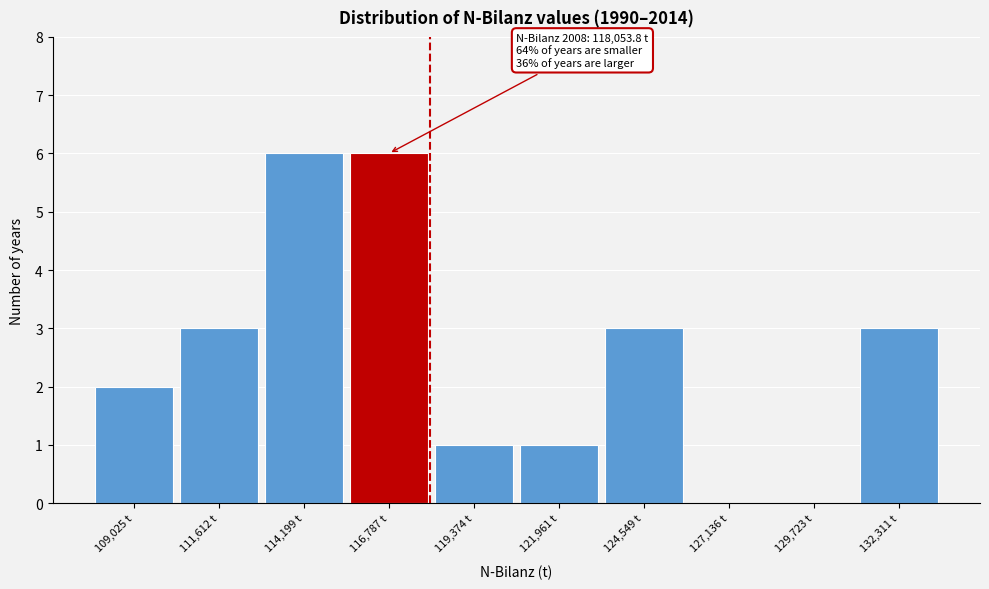

Reading left to right, list all the values displayed in this chart.

109,025 t=2	111,612 t=3	114,199 t=6	116,787 t=6	119,374 t=1	121,961 t=1	124,549 t=3	127,136 t=0	129,723 t=0	132,311 t=3